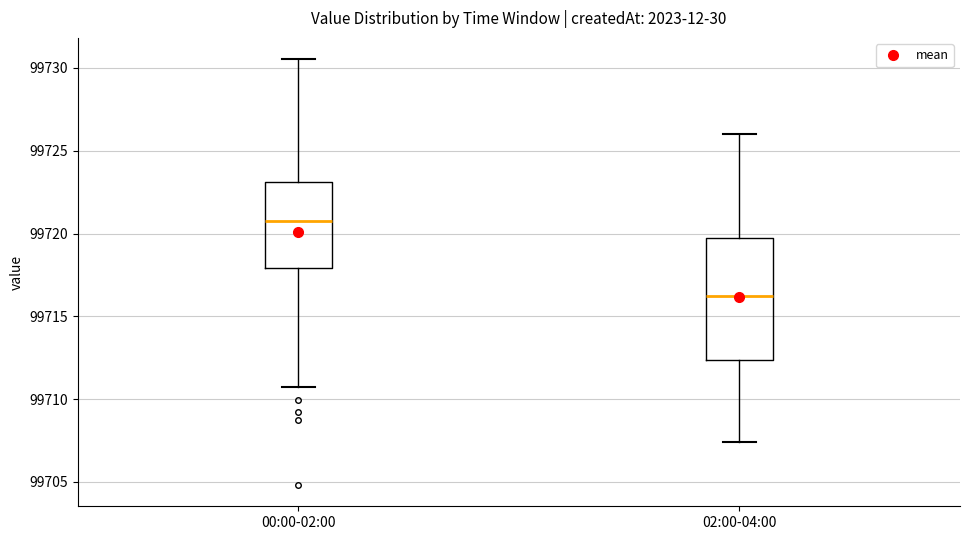

Which box's median line is the lowest?

02:00-04:00